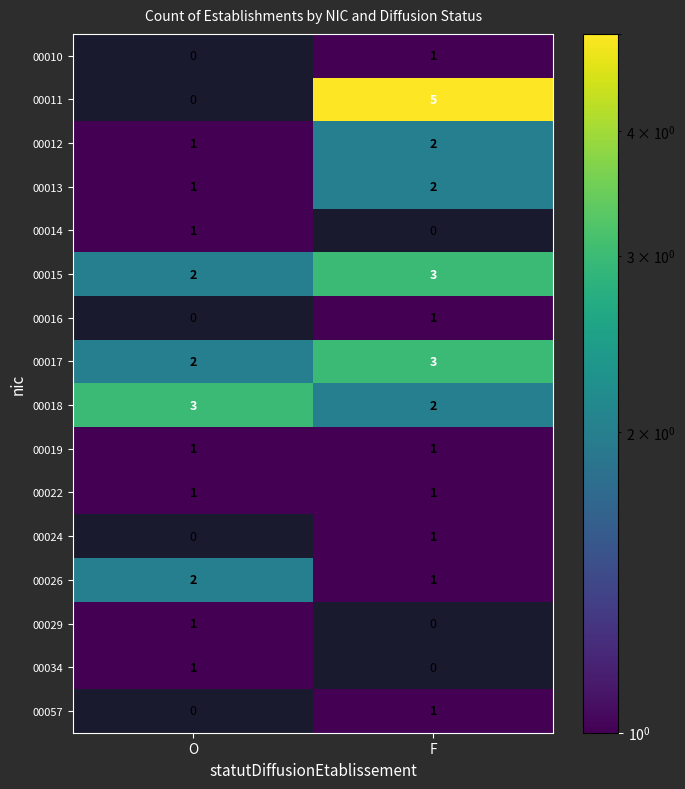

Which label corresponds to the largest value in the chart?

F